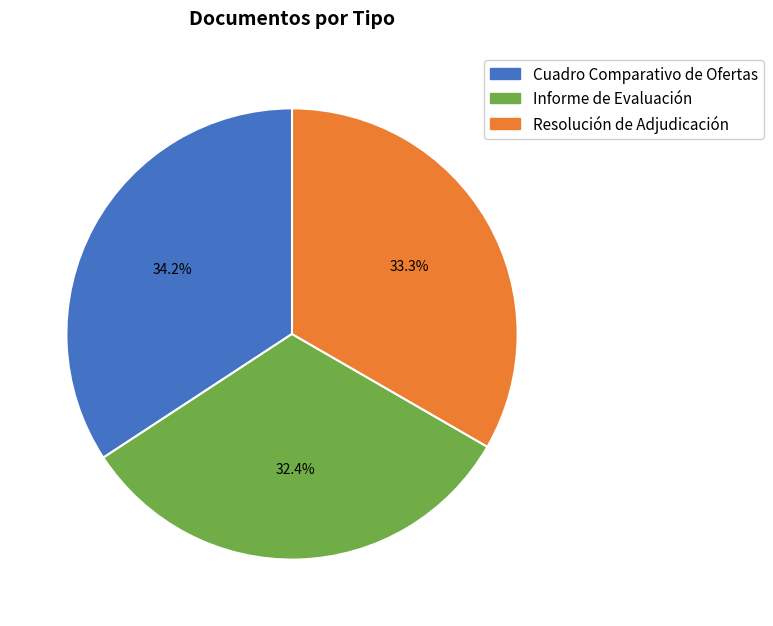

What percentage is the Informe de Evaluación slice, to the nearest percent?

32%